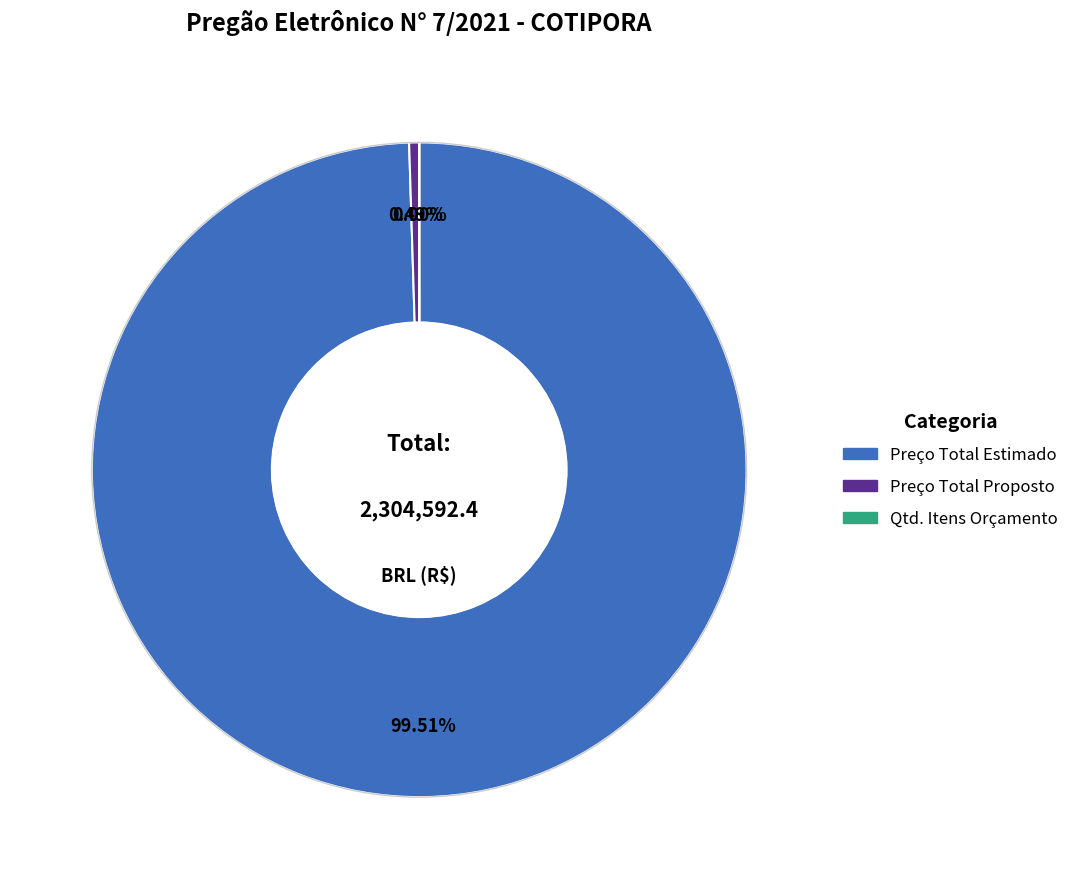

What is the largest slice in the pie chart?

Preço Total Estimado